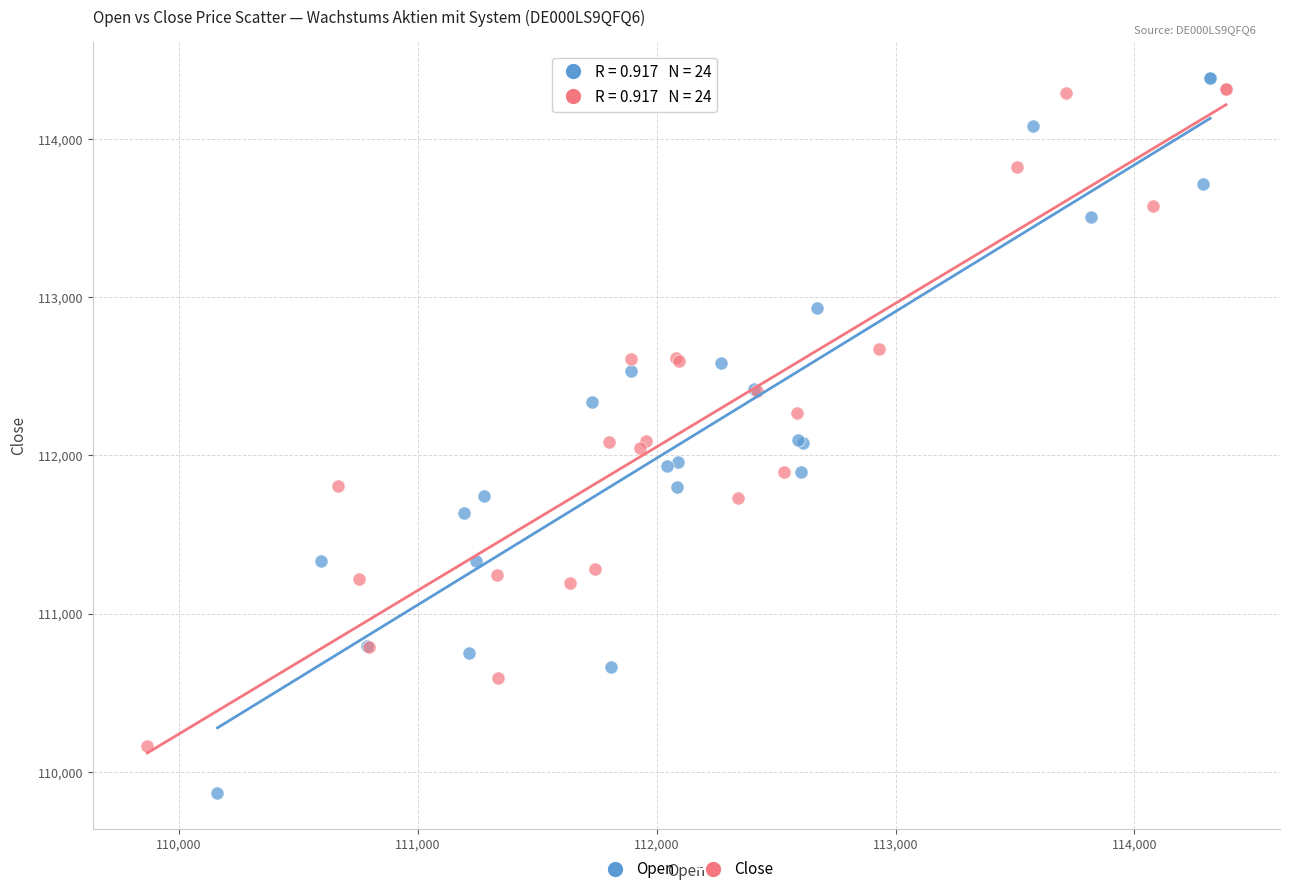

Which series contains the lowest Y value?

Open